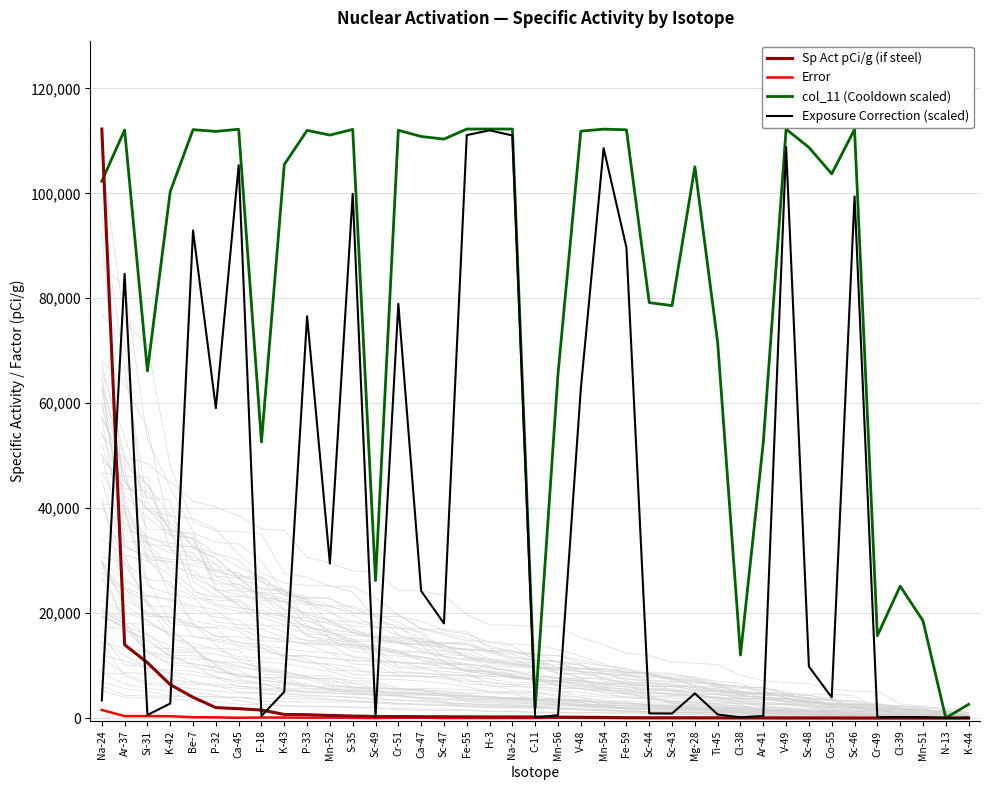

Reading left to right, transcribe all the data shown in this chart.

Sp Act pCi/g (if steel): Na-24=112252.0	Ar-37=13988.0	Si-31=10562.3	K-42=6377.3	Be-7=3967.2	P-32=1998.3	Ca-45=1793.0	F-18=1534.4	K-43=697.3	P-33=654.8	Mn-52=502.4	S-35=398.1	Sc-49=314.6	Cr-51=298.8	Ca-47=261.6	Sc-47=258.9	Fe-55=239.2	H-3=224.4	Na-22=222.0	C-11=214.6	Mn-56=176.3	V-48=161.7	Mn-54=132.8	Fe-59=73.0	Sc-44=54.5	Sc-43=54.4	Mg-28=52.2	Ti-45=48.3	Cl-38=37.2	Ar-41=36.9	V-49=26.9	Sc-48=18.0	Co-55=17.2	Sc-46=12.2	Cr-49=10.4	Cl-39=10.1	Mn-51=9.5	N-13=2.6	K-44=2.3
Error: Na-24=1550.7	Ar-37=376.4	Si-31=379.0	K-42=359.7	Be-7=166.9	P-32=148.0	Ca-45=59.4	F-18=115.2	K-43=106.3	P-33=82.7	Mn-52=95.1	S-35=40.7	Sc-49=0.0	Cr-51=61.7	Ca-47=82.5	Sc-47=0.0	Fe-55=9.4	H-3=5.0	Na-22=9.8	C-11=8.5	Mn-56=71.6	V-48=44.6	Mn-54=12.9	Fe-59=20.4	Sc-44=27.0	Sc-43=26.9	Mg-28=29.9	Ti-45=23.4	Cl-38=8.7	Ar-41=18.3	V-49=6.2	Sc-48=18.0	Co-55=17.2	Sc-46=7.0	Cr-49=5.1	Cl-39=7.2	Mn-51=5.5	N-13=0.1	K-44=1.3
col_11 (Cooldown scaled): Na-24=102316.6	Ar-37=112066.8	Si-31=66152.3	K-42=100342.1	Be-7=112129.6	P-32=111798.5	Ca-45=112211.6	F-18=52614.8	K-43=105486.6	P-33=111996.1	Mn-52=111098.0	S-35=112177.9	Sc-49=26222.1	Cr-51=112018.5	Ca-47=110832.0	Sc-47=110332.5	Fe-55=112245.3	H-3=112250.9	Na-22=112245.3	C-11=1899.3	Mn-56=65575.4	V-48=111846.8	Mn-54=112230.7	Fe-59=112106.1	Sc-44=79166.8	Sc-43=78606.7	Mg-28=105053.3	Ti-45=71568.5	Cl-38=12027.8	Ar-41=52556.4	V-49=112231.8	Sc-48=108744.1	Co-55=103716.4	Sc-46=112174.5	Cr-49=15710.8	Cl-39=25146.7	Mn-51=18548.5	N-13=26.6	K-44=2617.7
Exposure Correction (scaled): Na-24=3364.2	Ar-37=84660.5	Si-31=589.3	K-42=2780.5	Be-7=92920.0	P-32=59073.7	Ca-45=105371.0	F-18=412.0	K-43=5015.4	P-33=76580.6	Mn-52=29449.3	S-35=99912.1	Sc-49=214.4	Cr-51=78949.1	Ca-47=24236.3	Sc-47=18043.4	Fe-55=111092.4	H-3=111992.7	Na-22=111032.9	C-11=76.3	Mn-56=580.3	V-48=62770.2	Mn-54=108594.8	Fe-59=89662.4	Sc-44=892.4	Sc-43=875.6	Mg-28=4704.5	Ti-45=692.6	Cl-38=139.2	Ar-41=410.8	V-49=108787.9	Sc-48=9822.0	Co-55=3943.4	Sc-46=99407.0	Cr-49=158.3	Cl-39=208.8	Mn-51=172.9	N-13=37.4	K-44=83.0